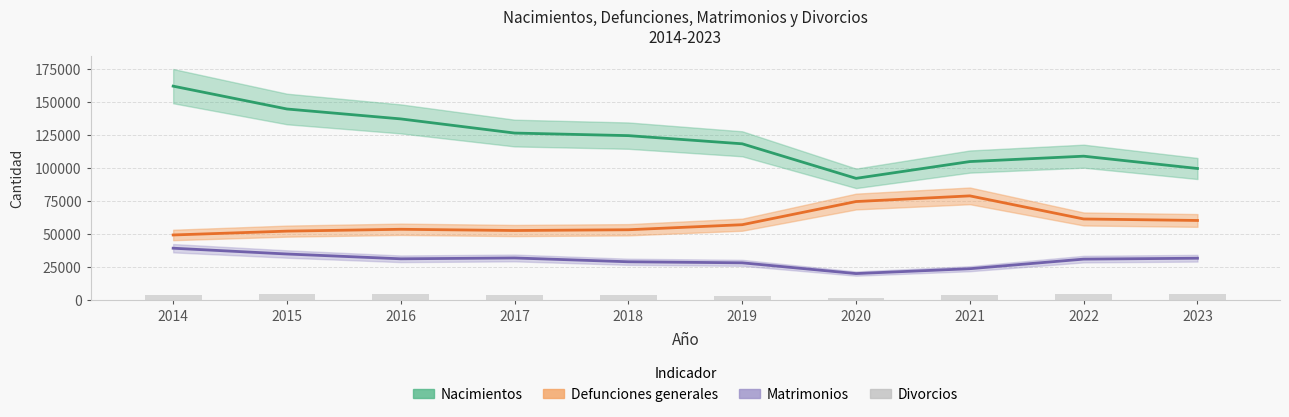

True or false: the data shows 3698 at 2021.

True